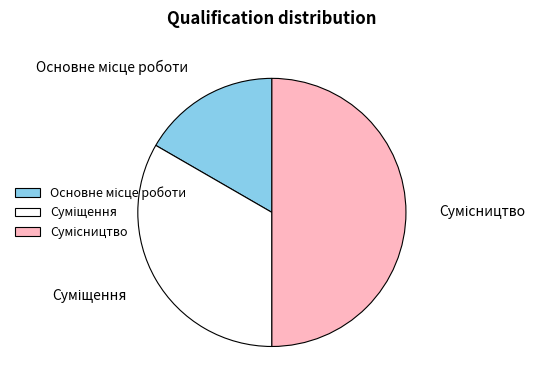

What is the change in value from Основне місце роботи to Сумісництво?

+2